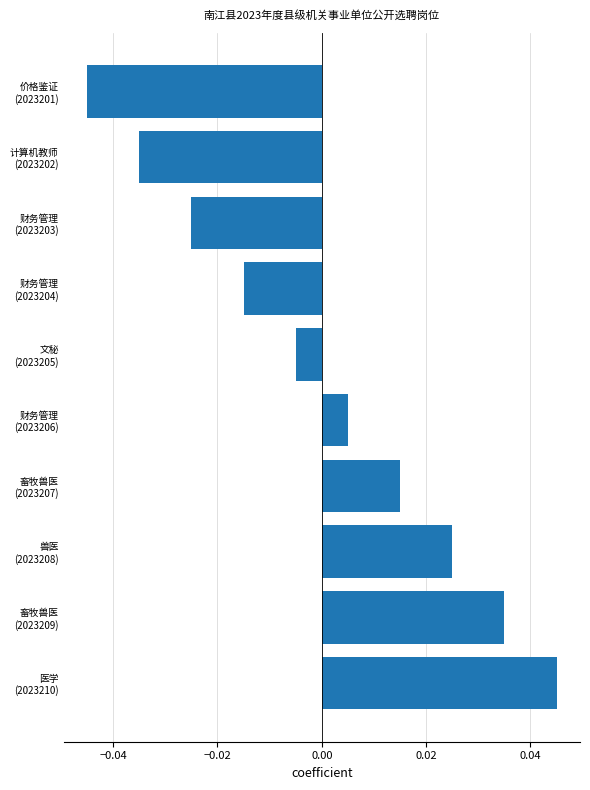

At which category does the chart reach its peak across all series?

医学
(2023210)